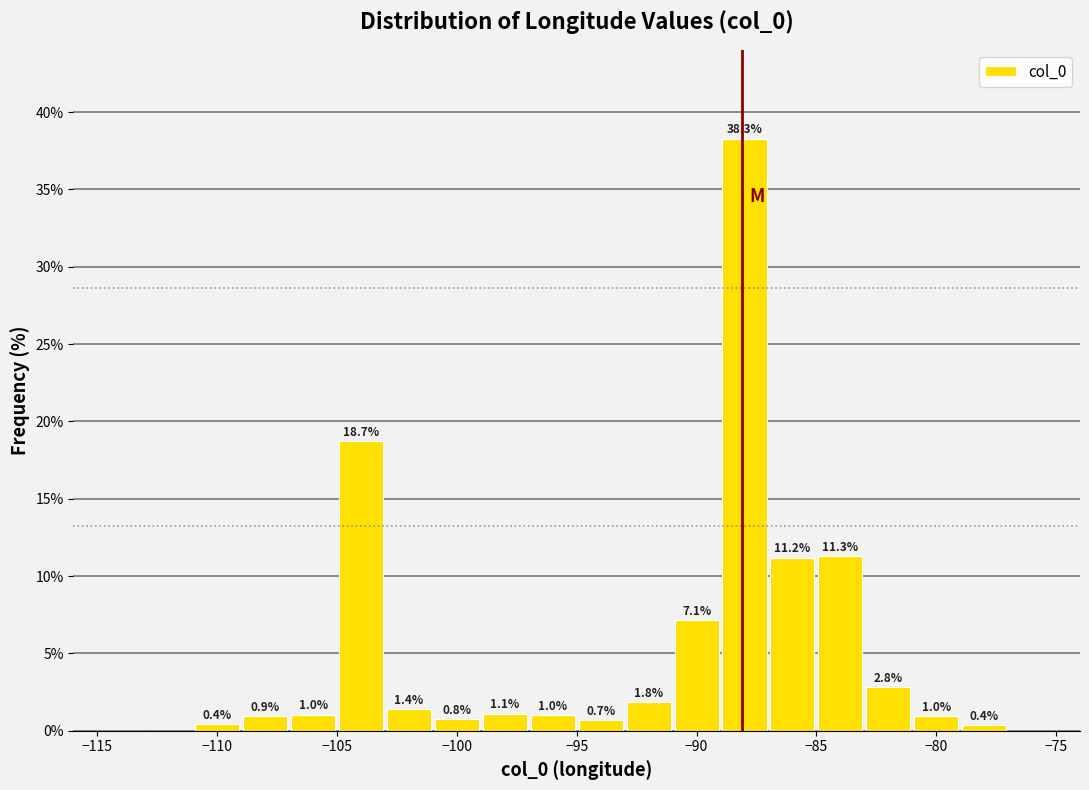

Which range on the x-axis has the tallest bar?

-89 to -87